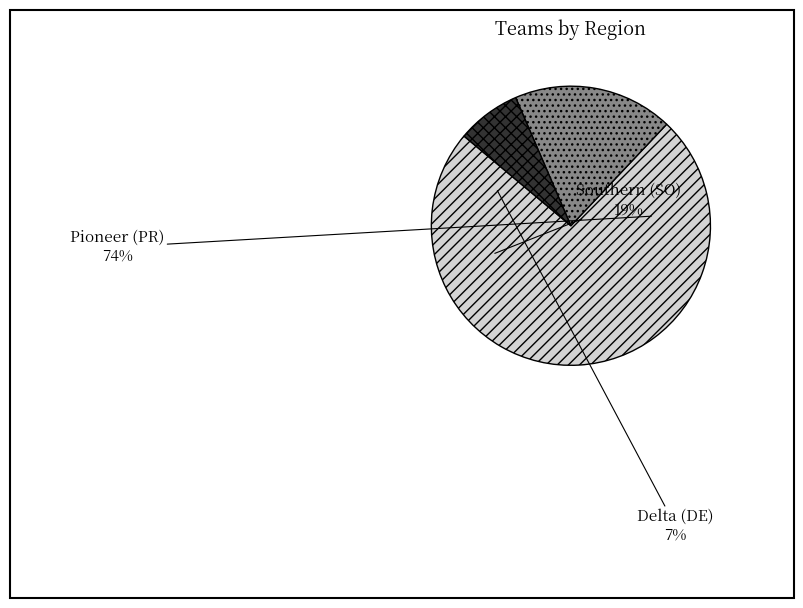

What is the majority slice?

Pioneer (PR)